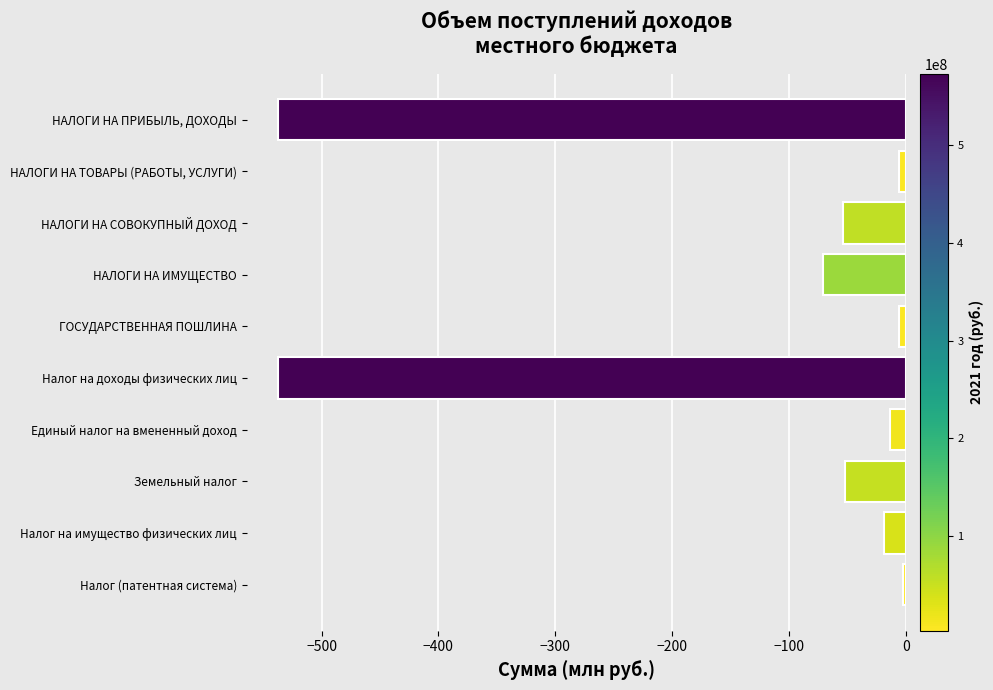

What is the smallest value displayed?

-537.2